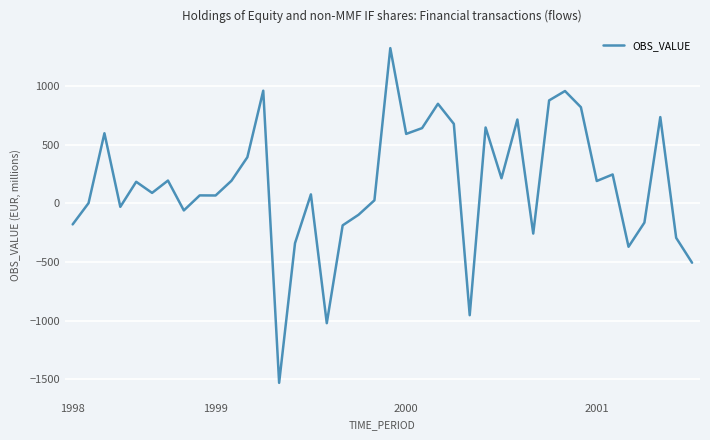

What is the sum of all values?

6380.1